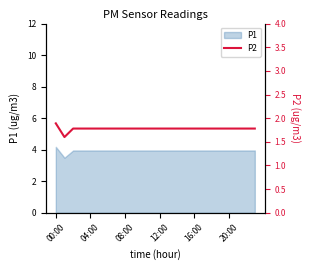

True or false: P1 has a value of 4.0 at 20:00.

True